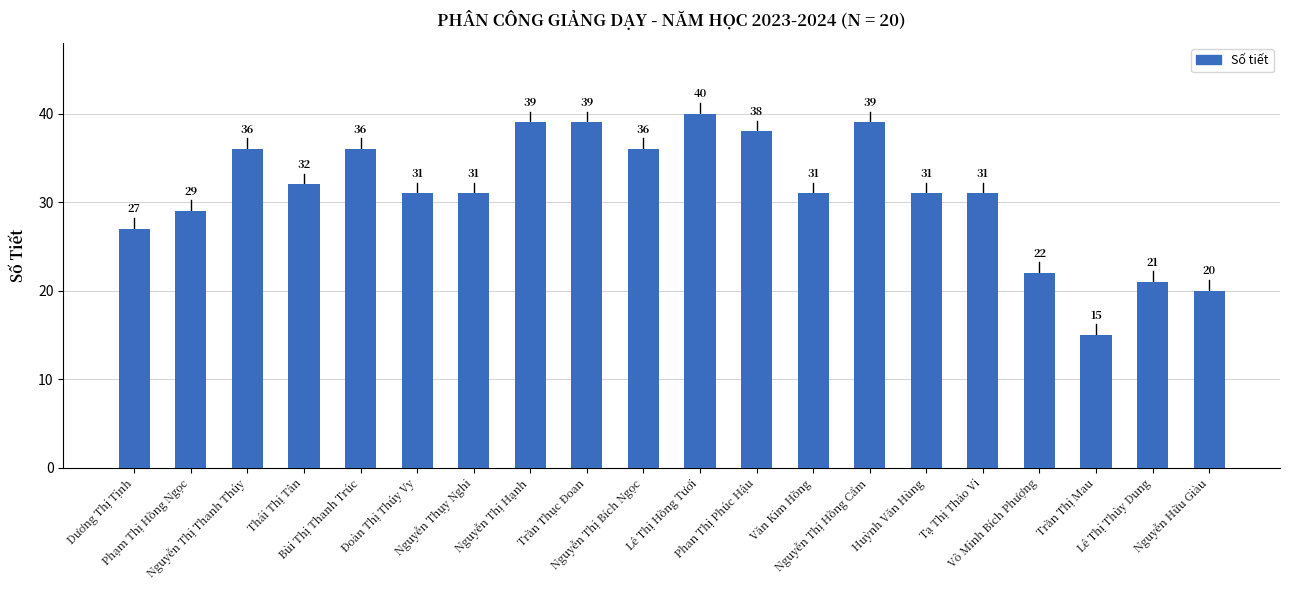

What is the difference between the maximum and minimum values?

25